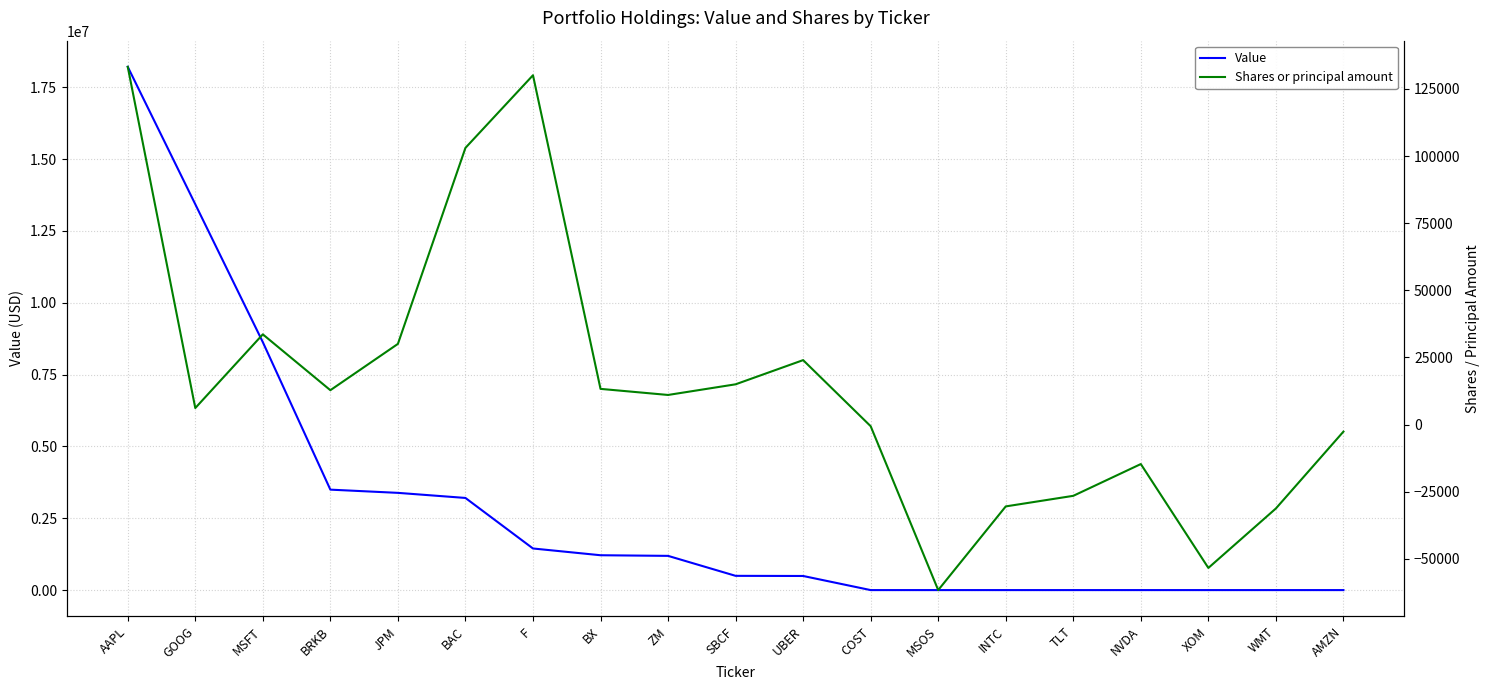

What are all the series names shown in the legend?

Value, Shares or principal amount